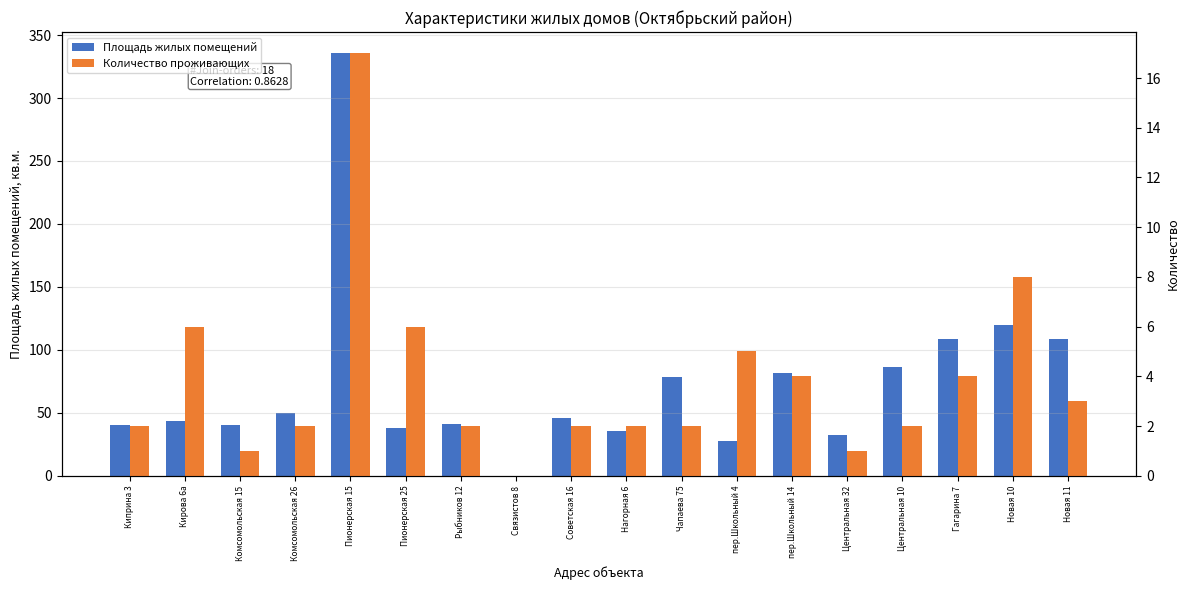

At how many categories does at least one series exceed 2?

17